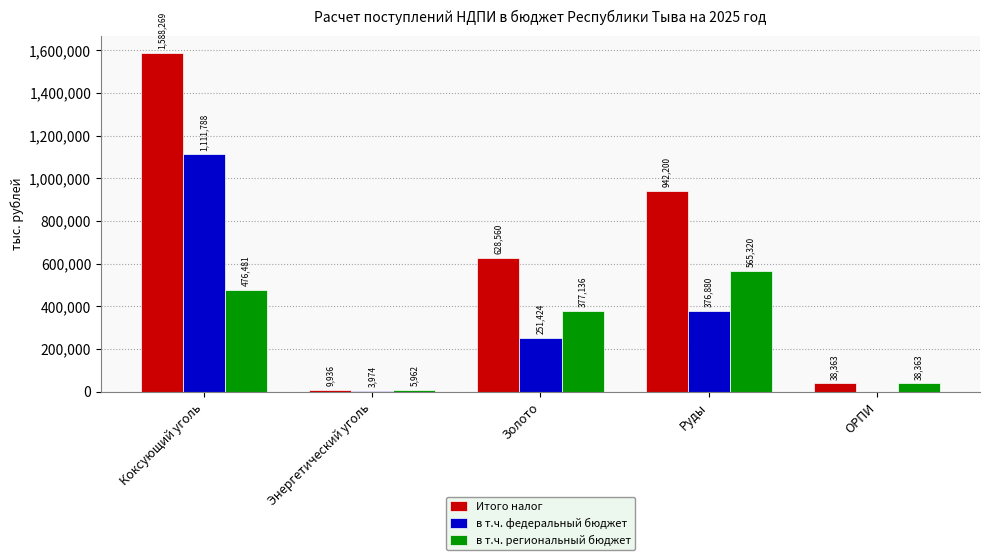

At which label does Итого налог reach its peak?

Коксующий уголь